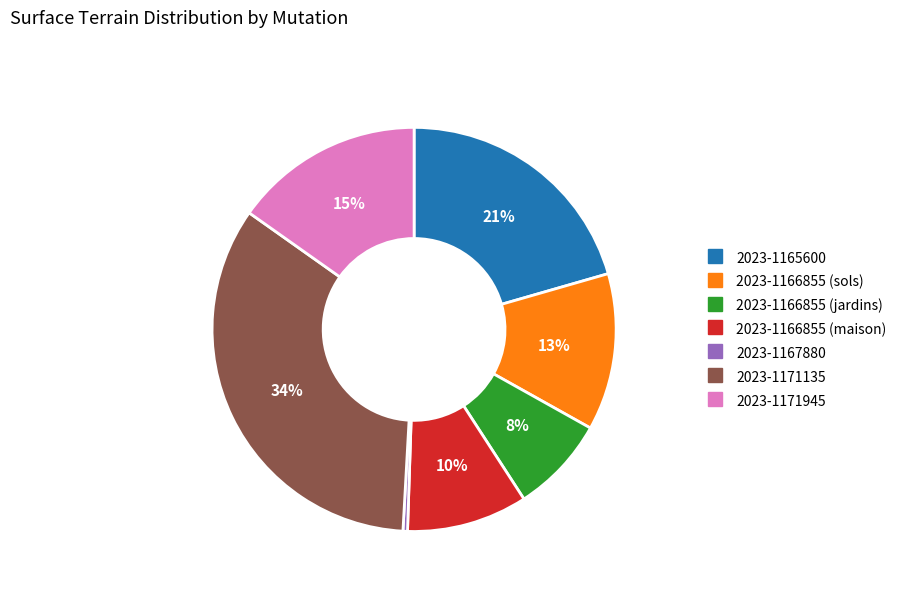

Approximately how many times larger is the value at 2023-1166855 (jardins) compared to 2023-1166855 (maison)?

0.8